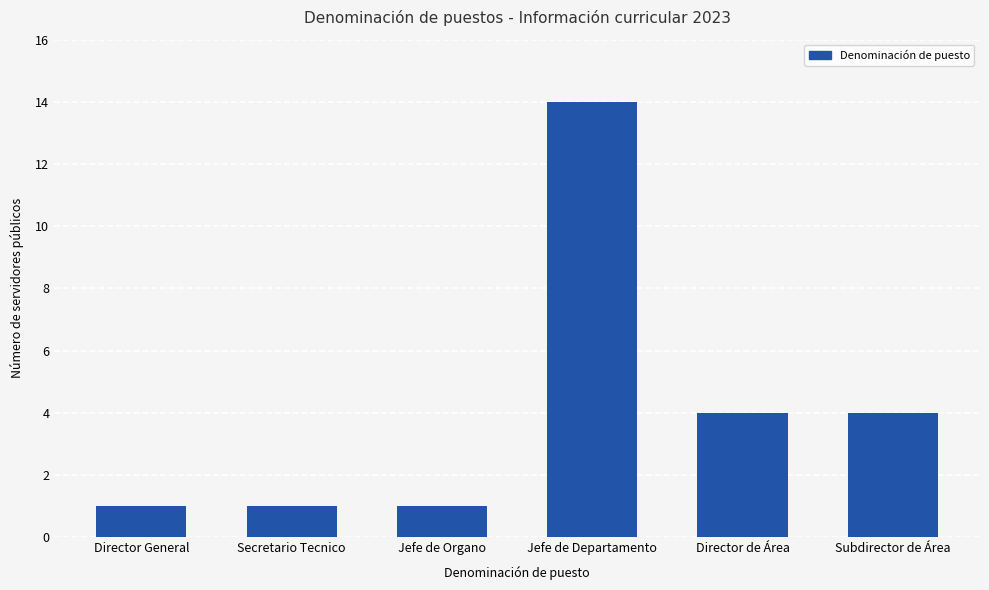

Between Jefe de Organo and Subdirector de Área, which is larger?

Subdirector de Área